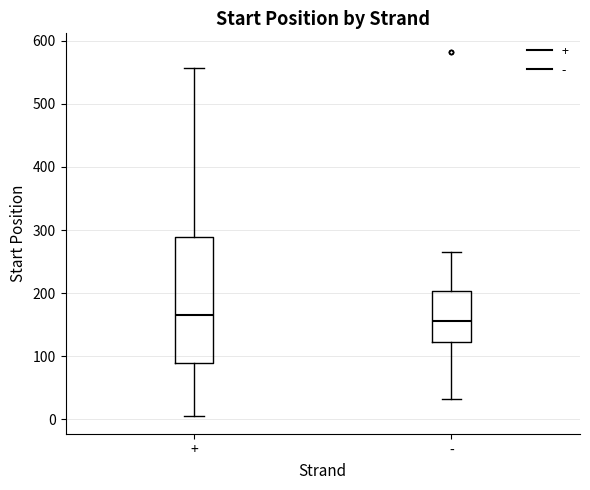

Reading left to right, read every box against the y-axis: the position of its median line, the range the box covers, and the ends of its whiskers. The values are not printed on the chart, so give them approximately, as read against the axis.

+: median 170, box 90 to 290, whiskers 10 to 560
-: median 160, box 120 to 200, whiskers 30 to 270